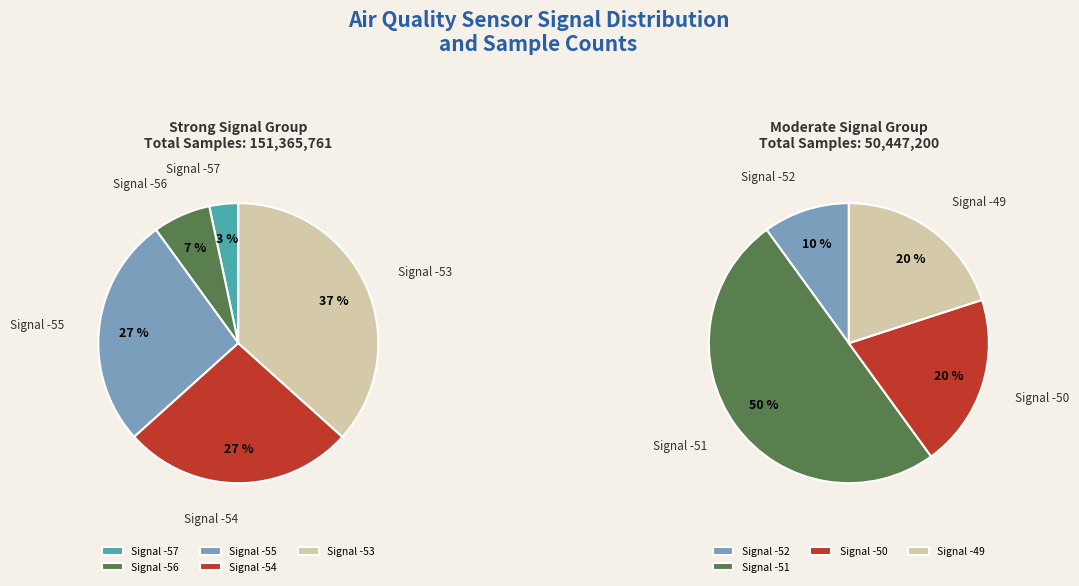

Is -55 the majority of the pie?

No